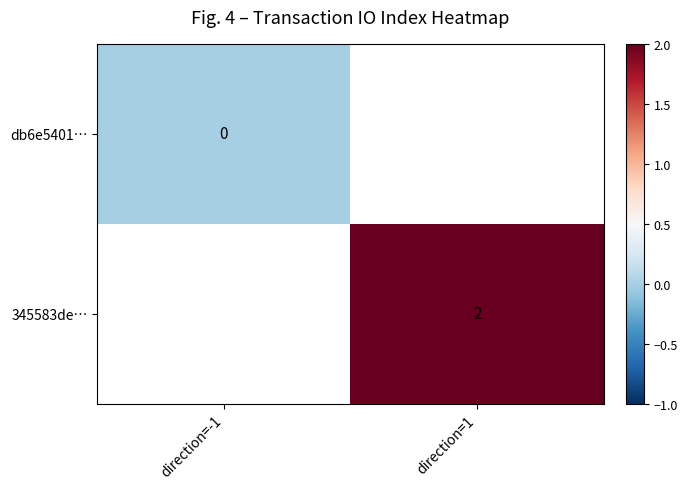

Which category has the lowest value across all series?

direction=-1